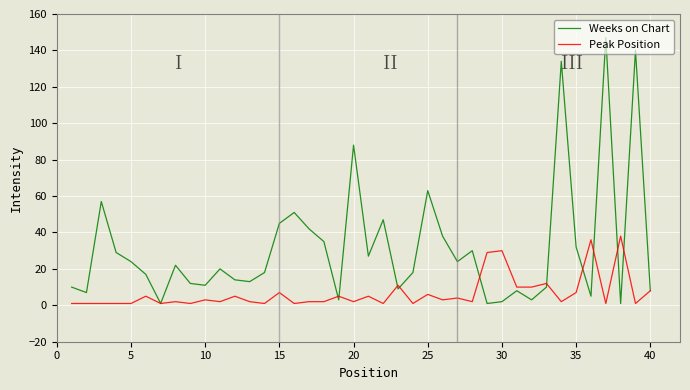

Rank the series by their average value, from highest to lowest.

Weeks on Chart, Peak Position